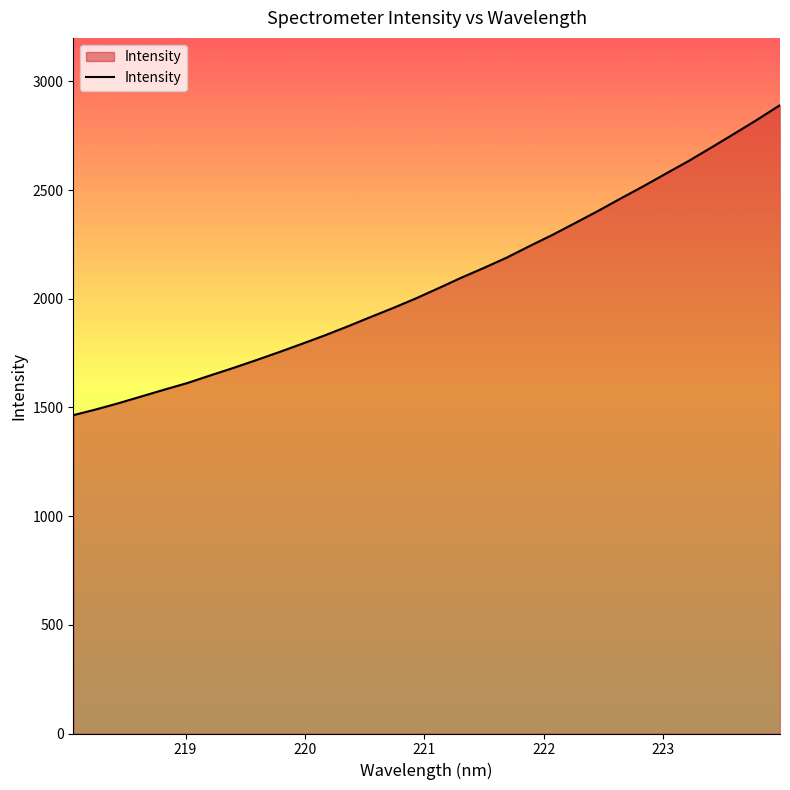

What is the maximum value shown in the chart?

2890.6